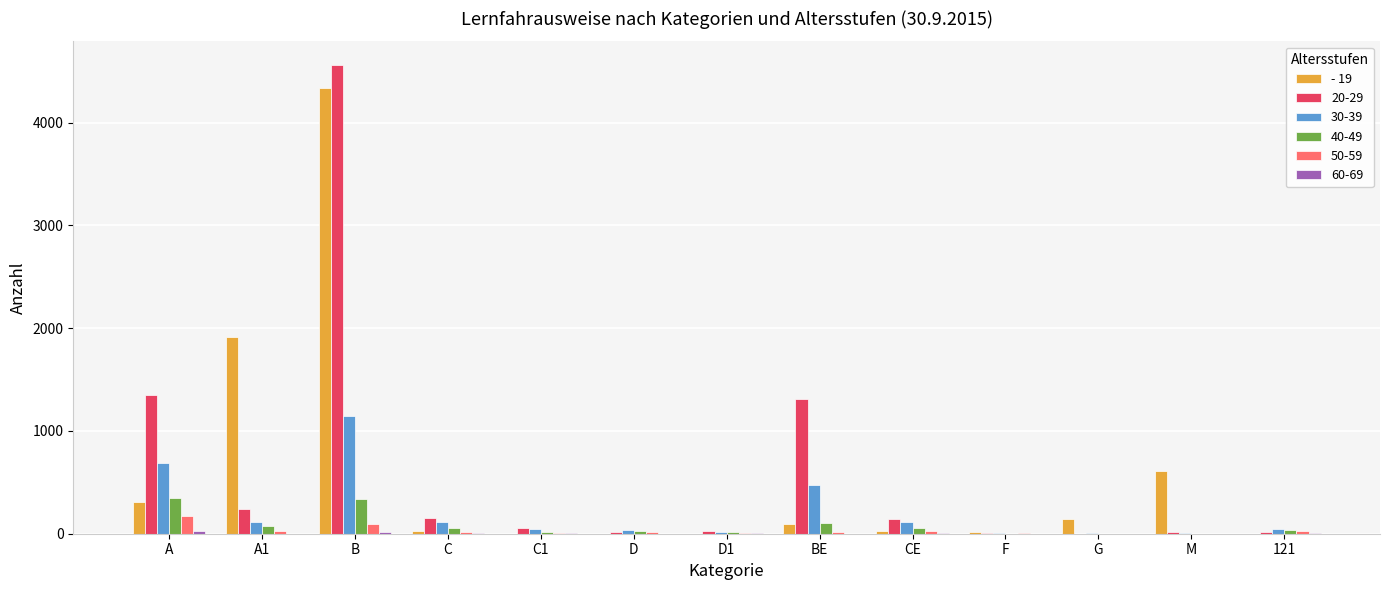

What is the greatest value displayed?

4563